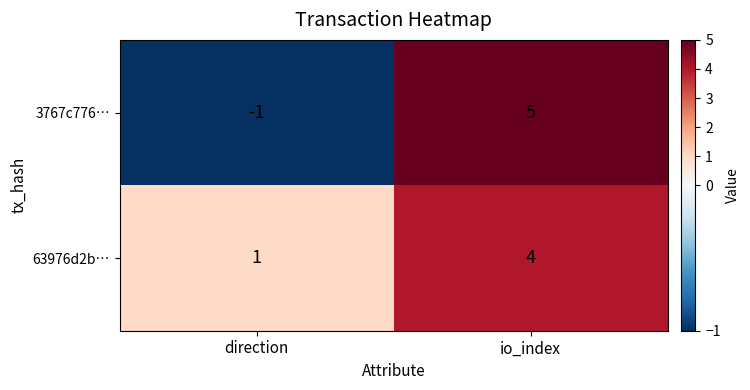

Rank the series at direction from lowest to highest value.

3767c776…, 63976d2b…